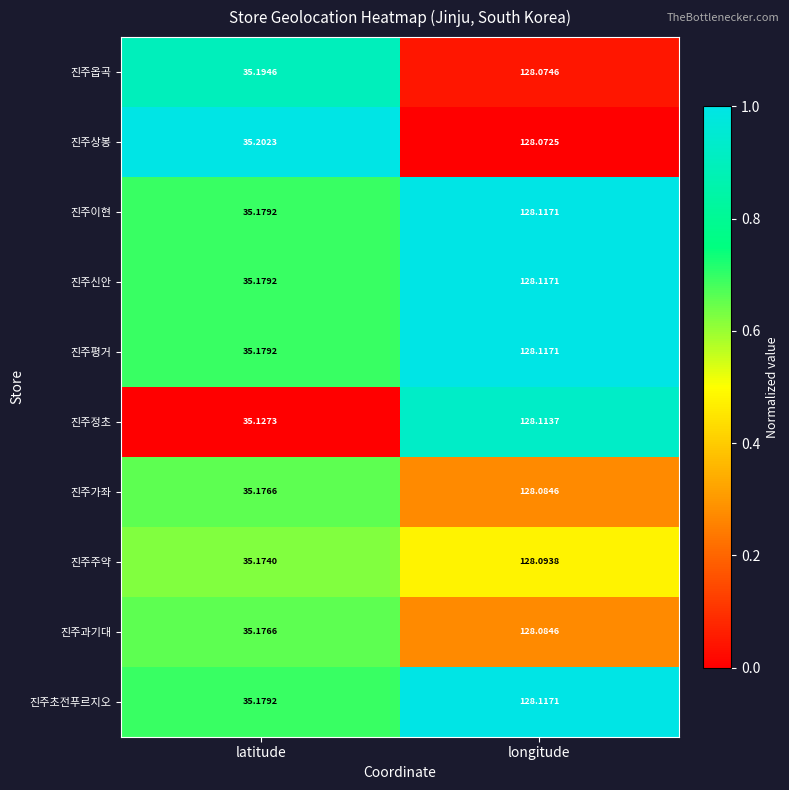

At which label is 진주주약 closest to 81?

latitude